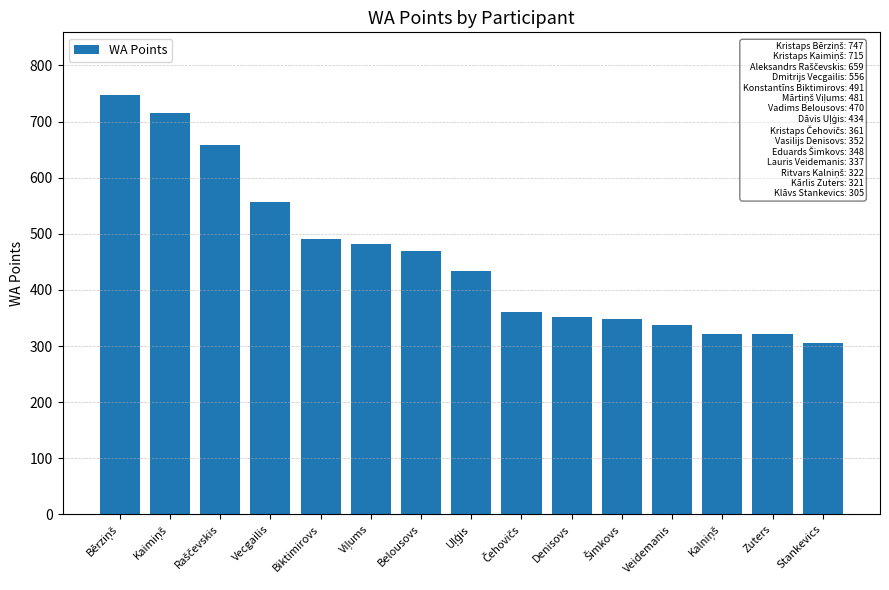

Is it true that the value at Zuters is 204?

False